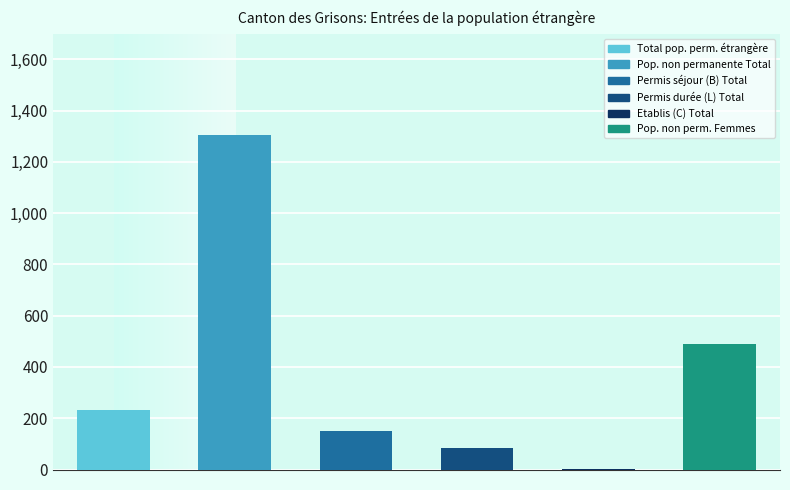

What is the difference between the second highest and minimum values in the Permis séjour (B) Total series?

119